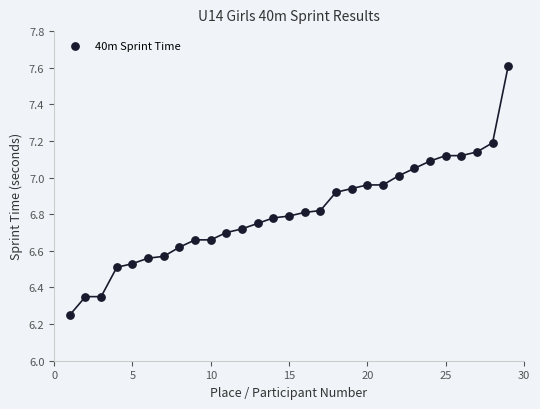

What is the range of Y values (max minus min)?

1.4